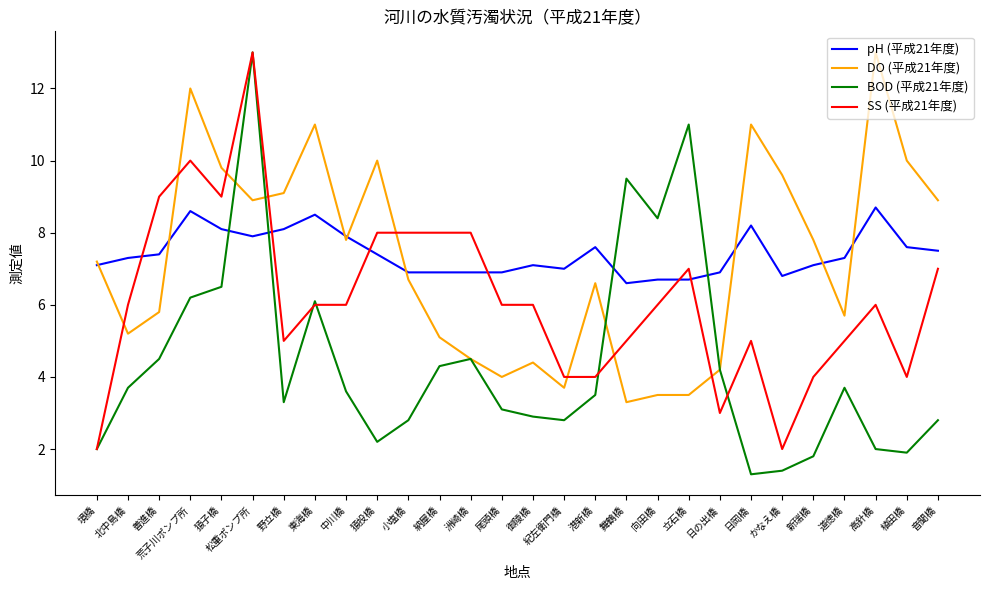

What is the maximum value for DO (平成21年度)?

13.0